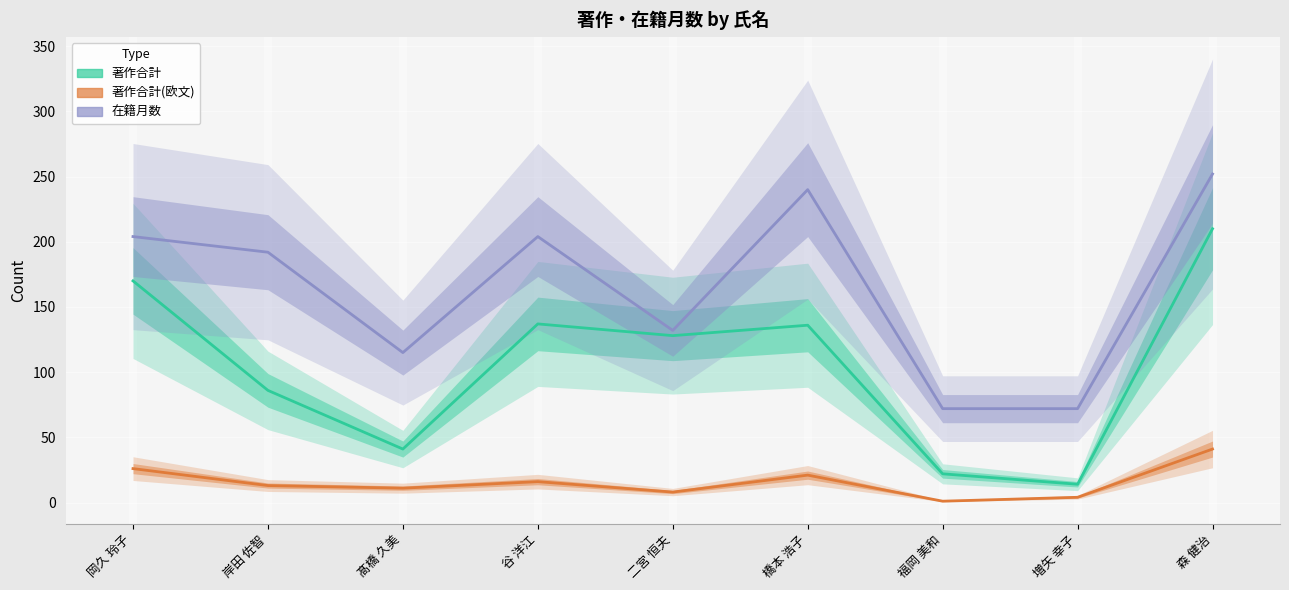

Is the value of 著作合計 at 増矢 幸子 greater than the value of 在籍月数 at 福岡 美和?

No